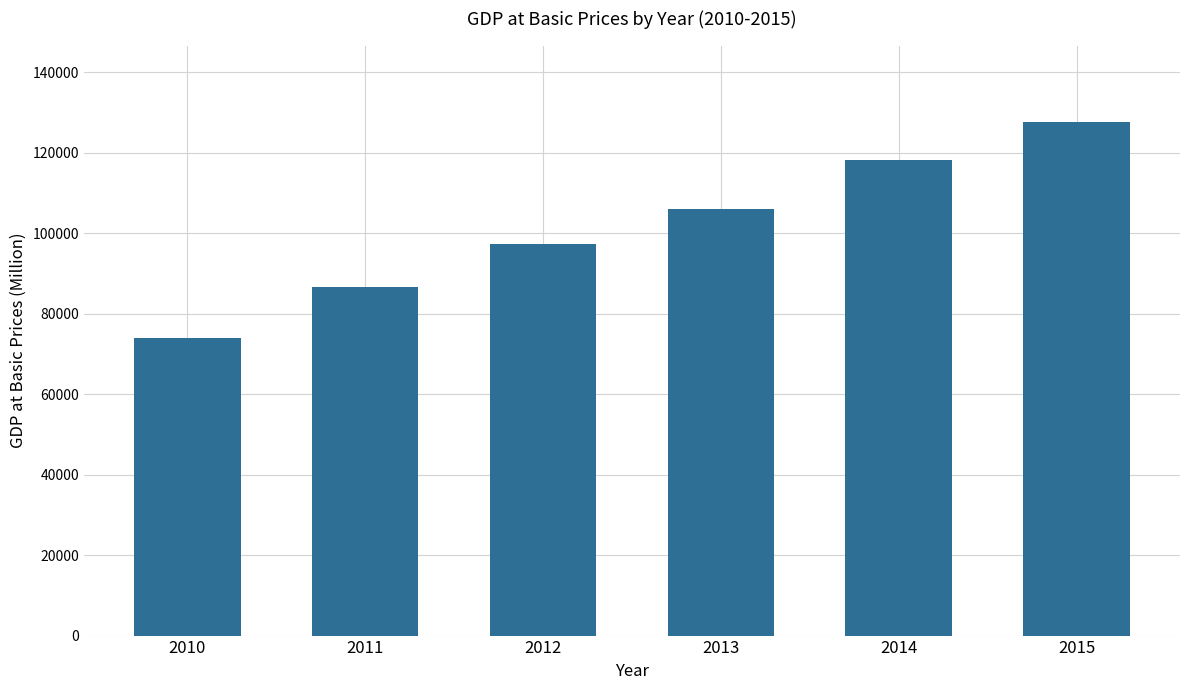

Is it true that the value at 2014 is 70200.3?

False